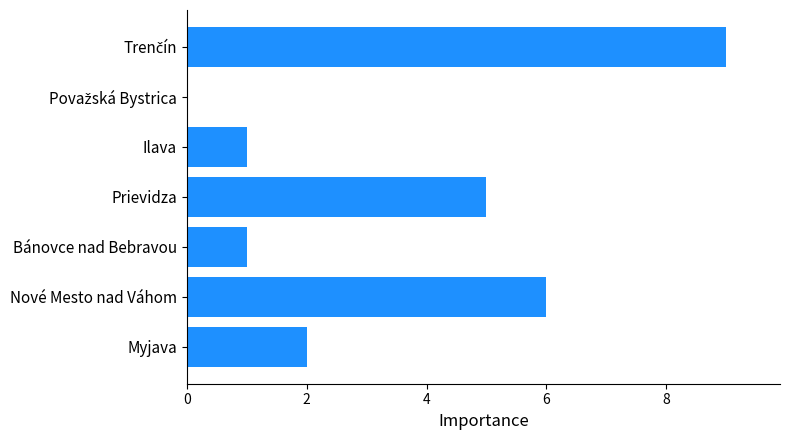

Count the values in the range 1 to 6.

5